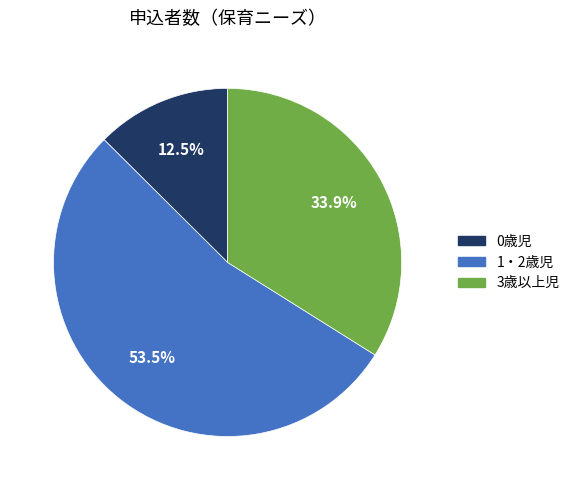

Which has a higher value, 1・2歳児 or 0歳児?

1・2歳児